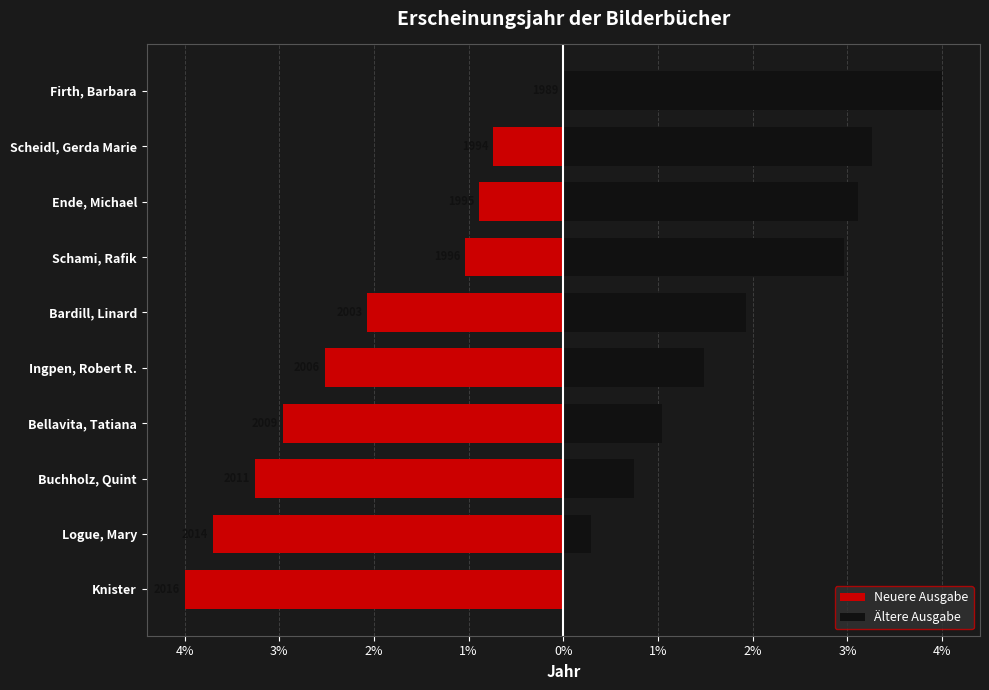

List the series in order of their overall mean, highest first.

Ältere Ausgabe, Neuere Ausgabe